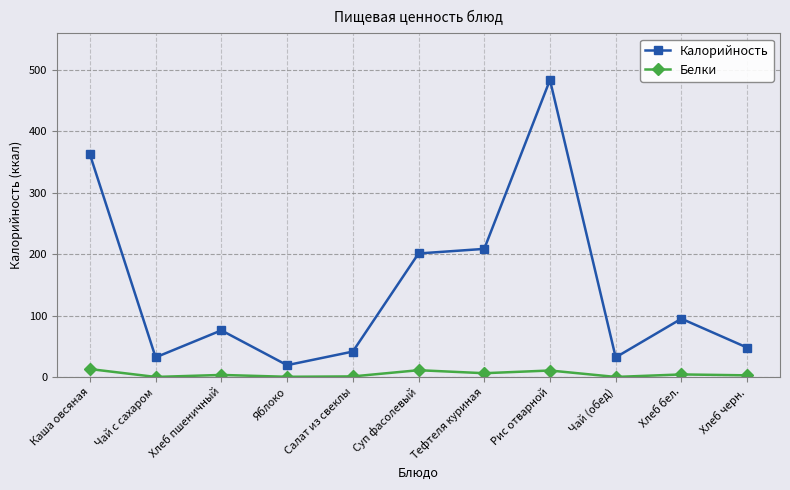

True or false: Калорийность and Белки intersect in this chart.

False